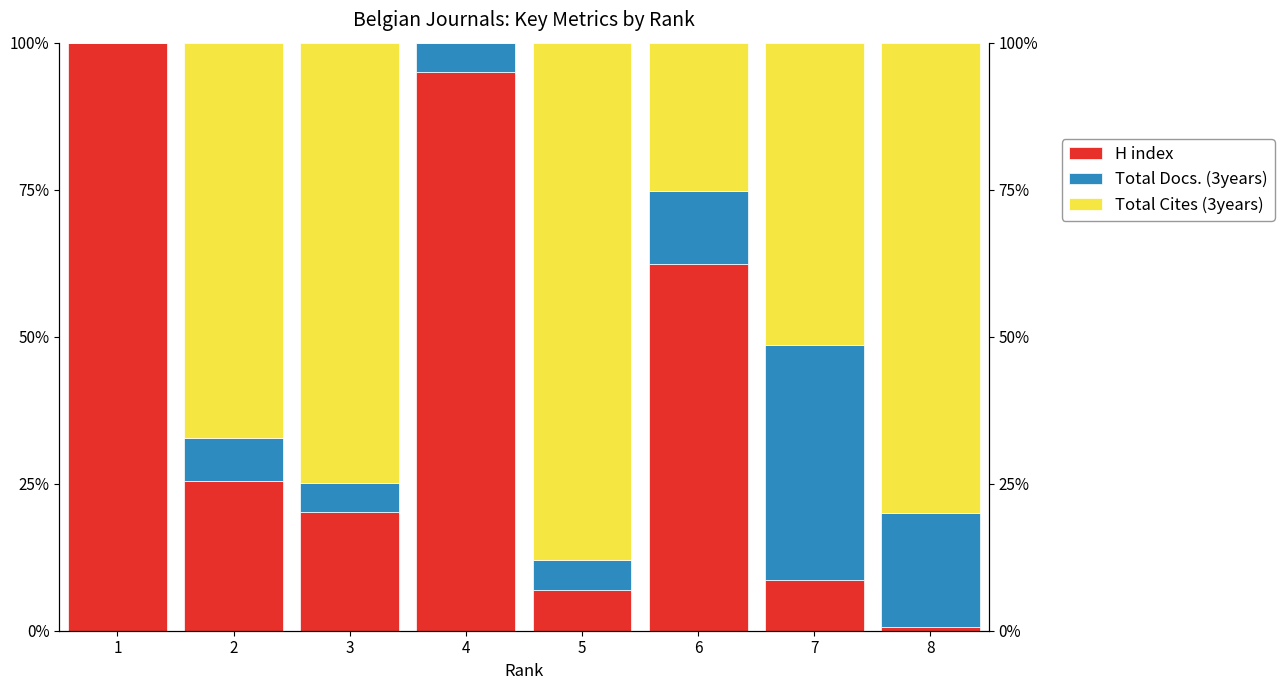

What are all the series names shown in the legend?

H index, Total Docs. (3years), Total Cites (3years)